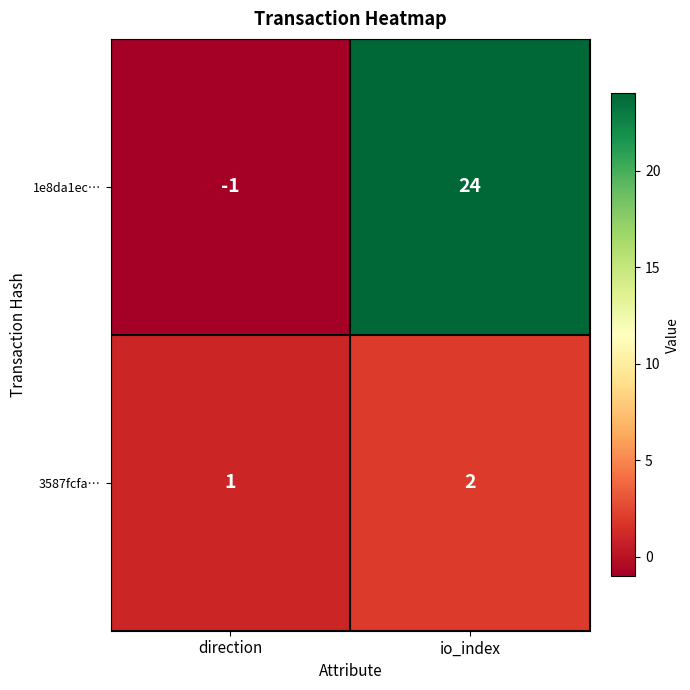

True or false: 3587fcfa… has a value of 3 at io_index.

False